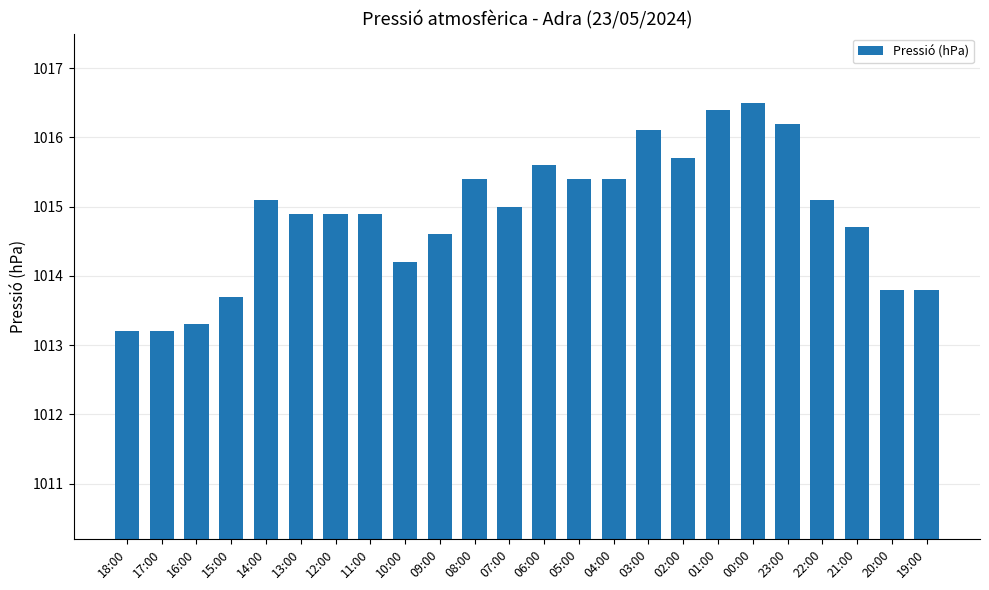

The chart shows a value of 1014.9 at 11:00. True or false?

True